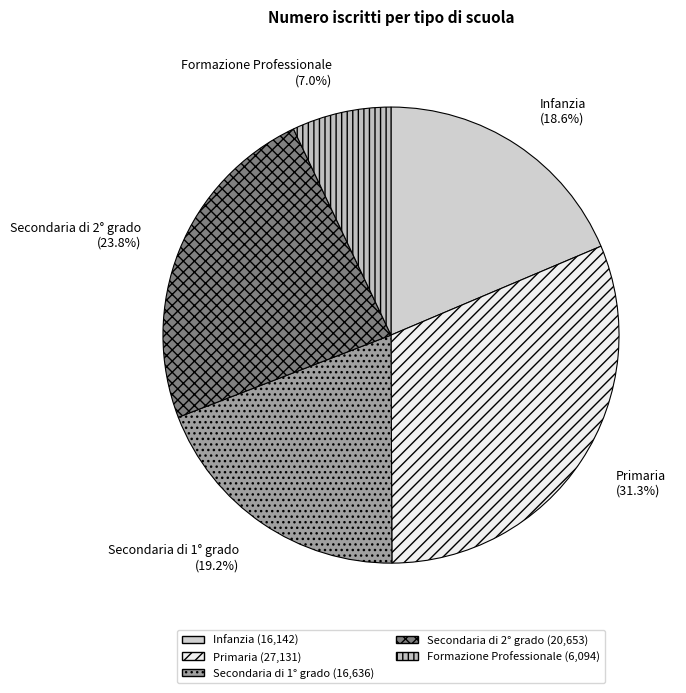

How many slices are in this pie chart?

5